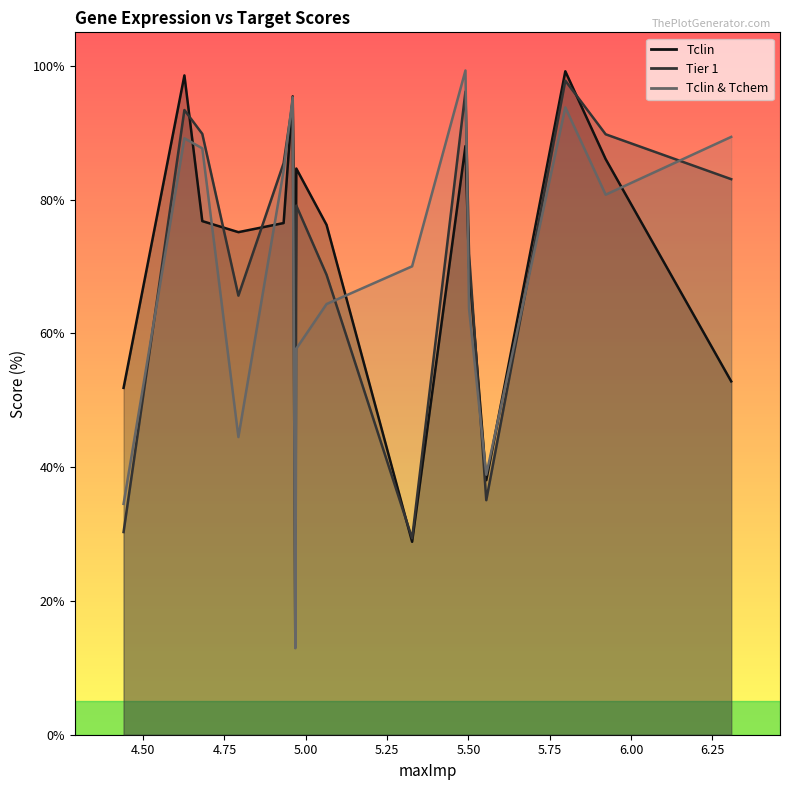

How many interior local peaks does the Tier 1 series have?

5